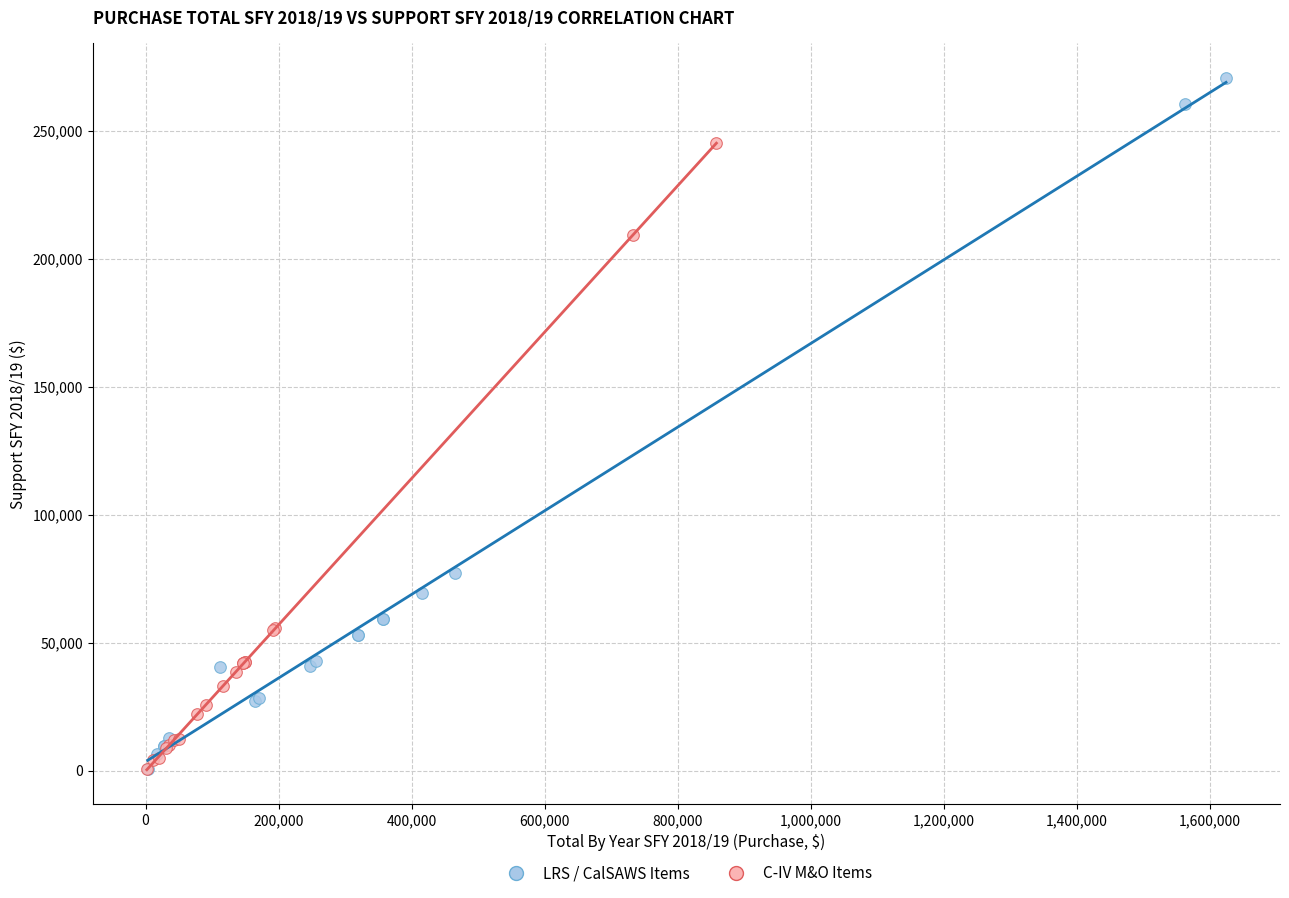

Which series has the largest Y range (max minus min)?

LRS / CalSAWS Items